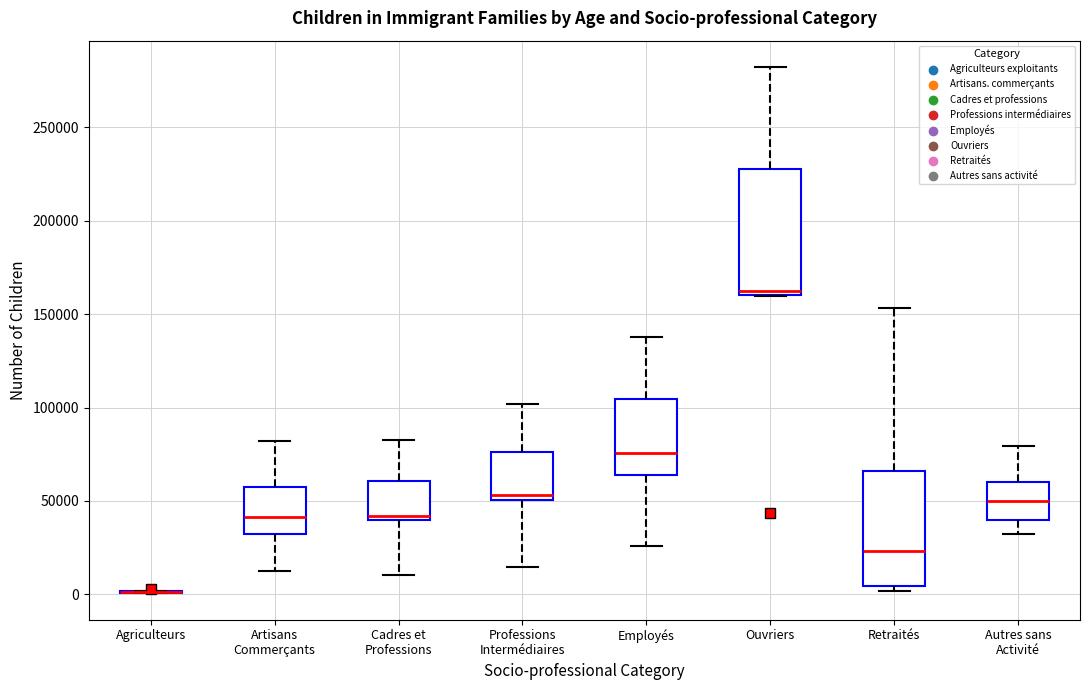

Reading left to right, read every box against the y-axis: the position of its median line, the range the box covers, and the ends of its whiskers. The values are not printed on the chart, so give them approximately, as read against the axis.

Agriculteurs: box collapsed to a line at 0, whiskers 0 to 0
Artisans Commerçants: median 40000, box 30000 to 60000, whiskers 15000 to 80000
Cadres et Professions: median 40000 (just above the box's lower edge), box 40000 to 60000, whiskers 10000 to 85000
Professions Intermédiaires: median 55000, box 50000 to 75000, whiskers 15000 to 100000
Employés: median 75000, box 65000 to 105000, whiskers 25000 to 140000
Ouvriers: median 160000 (just above the box's lower edge), box 160000 to 230000, whiskers 160000 to 280000
Retraités: median 25000, box 5000 to 65000, whiskers 0 to 155000
Autres sans Activité: median 50000, box 40000 to 60000, whiskers 30000 to 80000